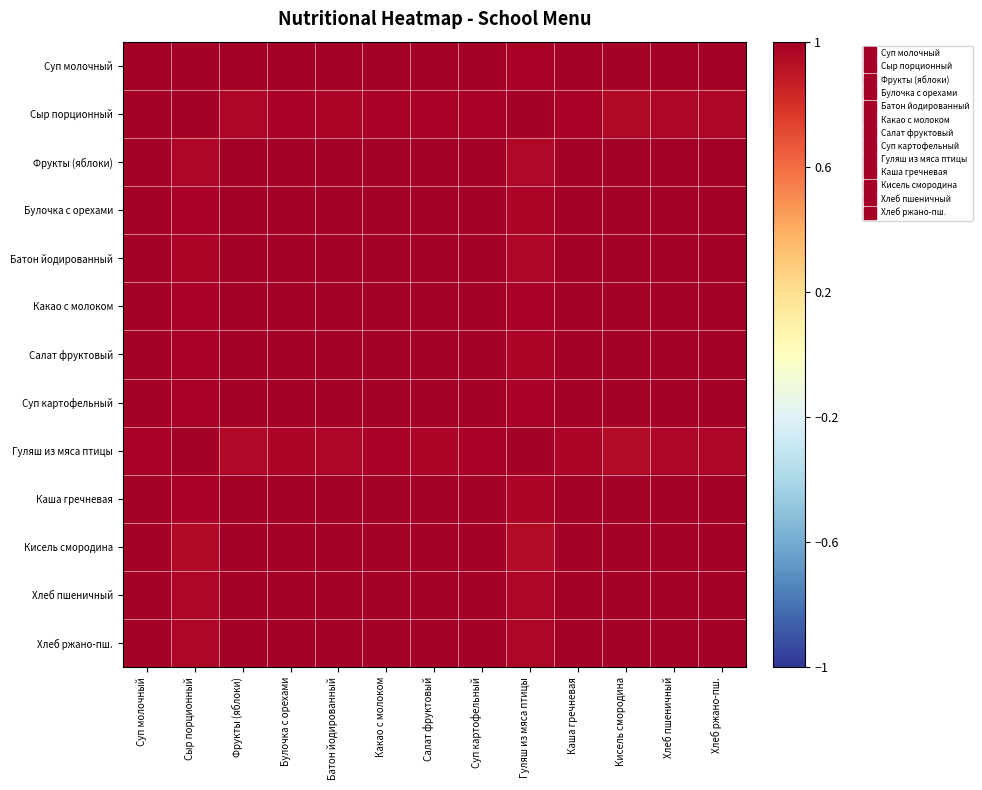

What is the total value across all series at Суп молочный?

13.0